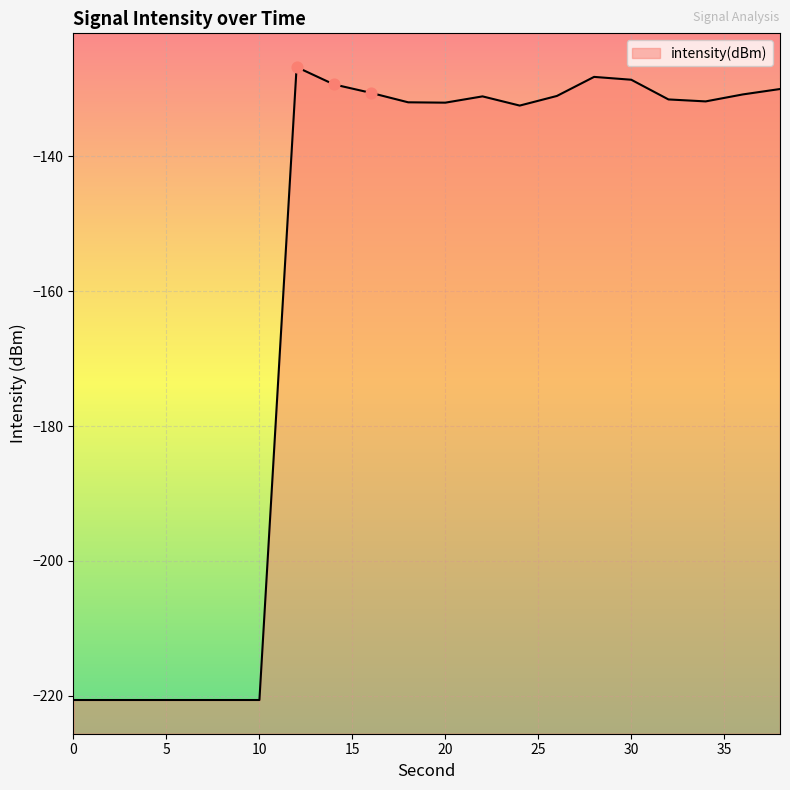

Which has a higher value, 8 or 34?

34